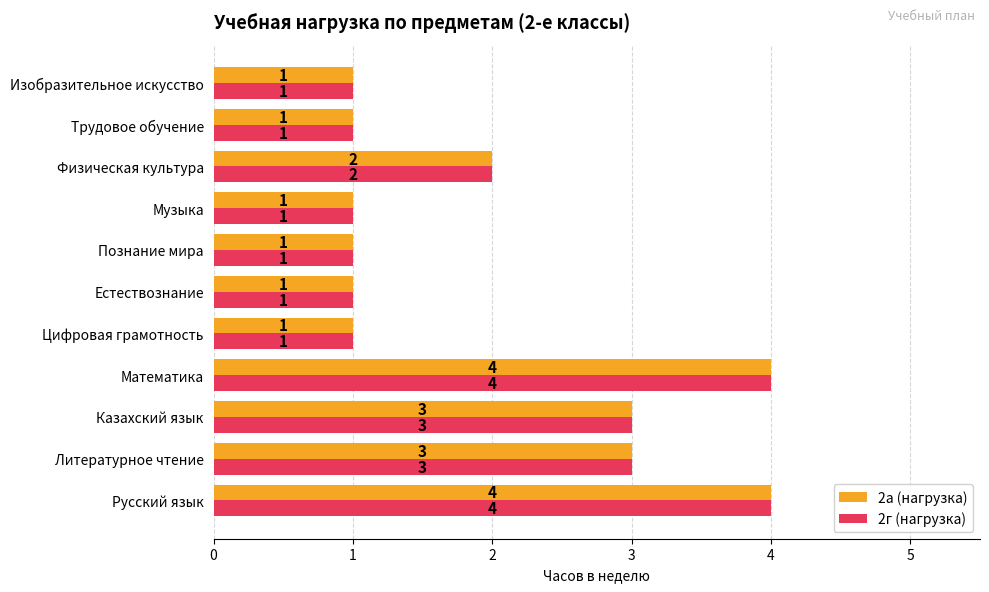

The 2г (нагрузка) series shows 1 at Цифровая грамотность. True or false?

True